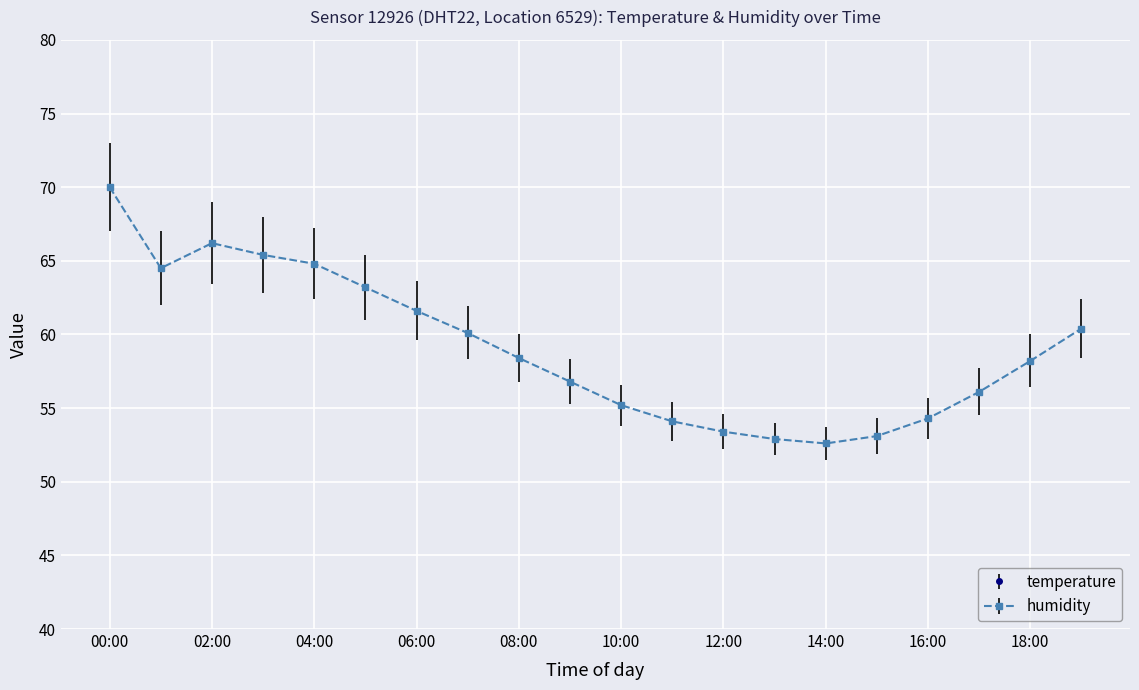

At which category does temperature reach its first local valley?

02:00